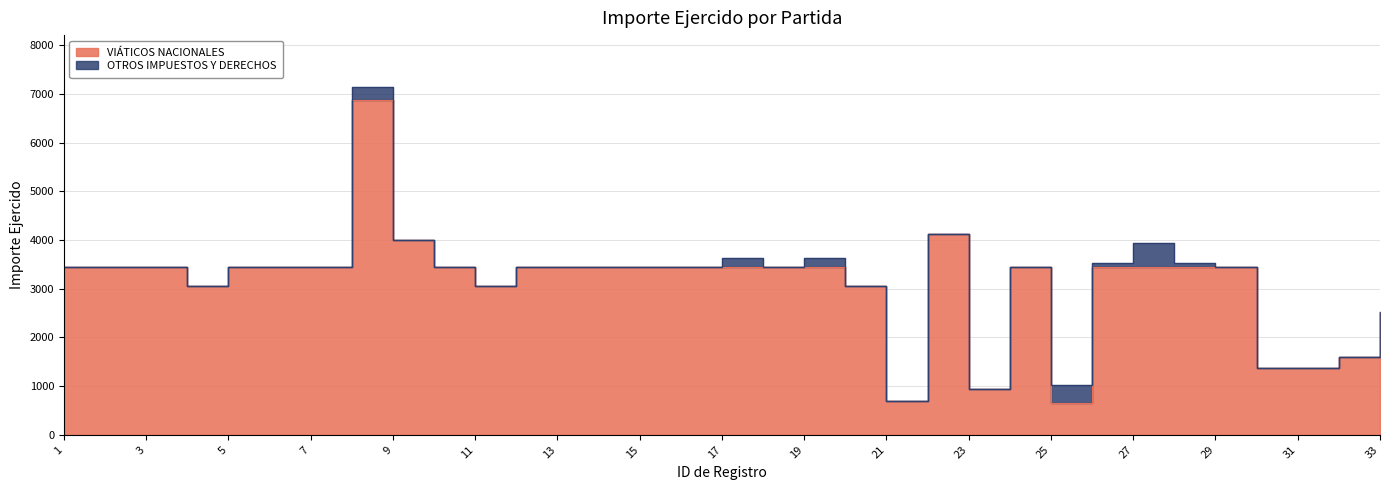

Rank the categories by value from highest to lowest.

8, 22, 9, 1, 2, 3, 5, 6, 7, 10, 12, 13, 14, 15, 16, 17, 18, 19, 24, 26, 27, 28, 29, 4, 11, 20, 33, 32, 30, 31, 23, 21, 25